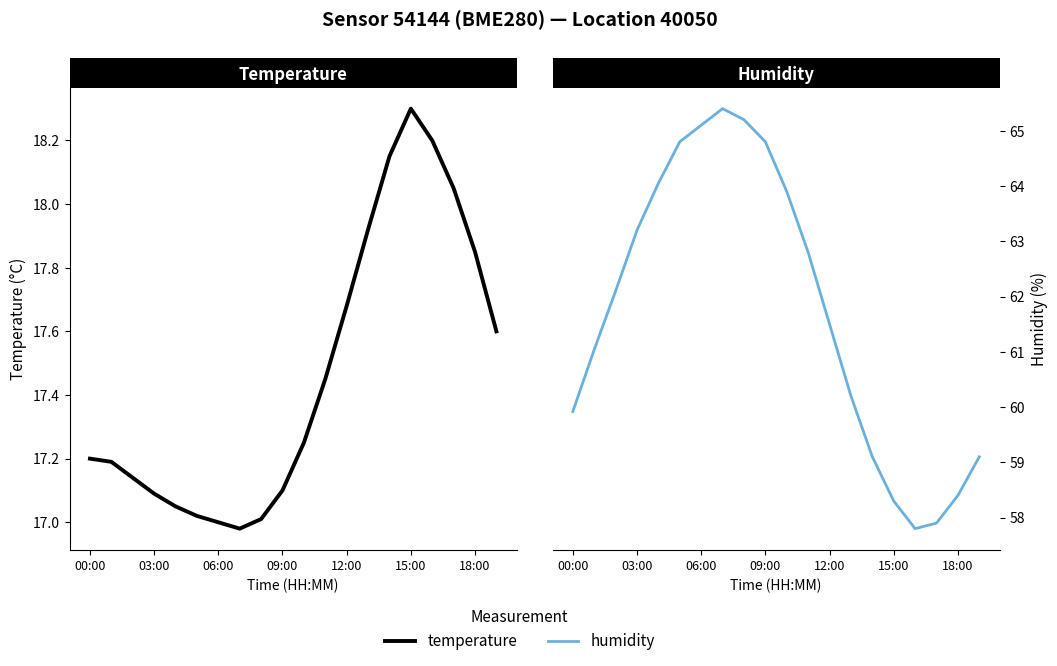

Is the value of temperature at 15:00 greater than the value of humidity at 11?

No